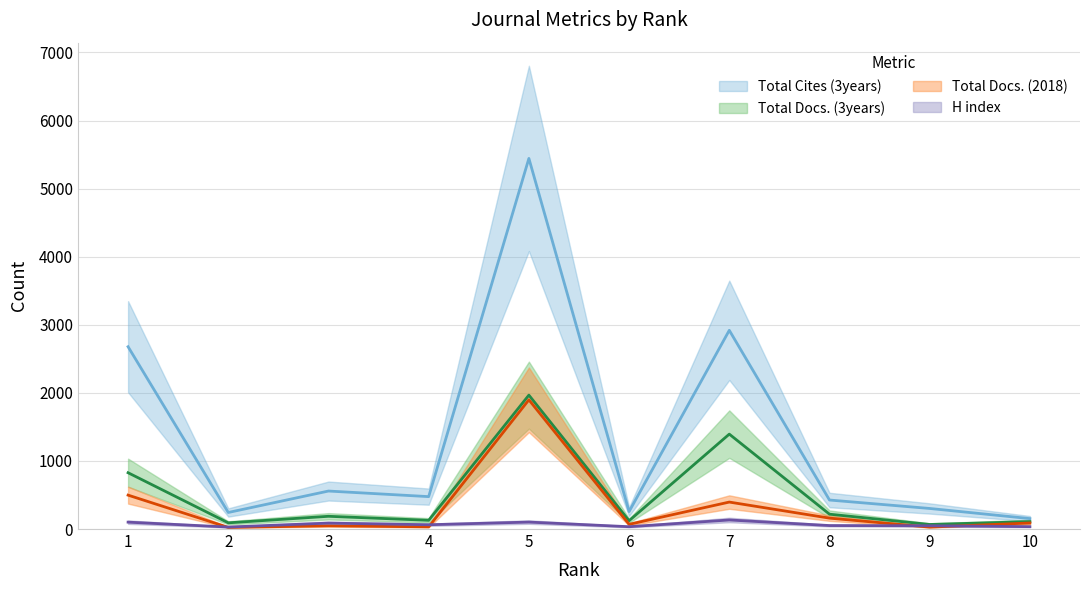

Which series has the largest total across all categories?

Total Cites (3years)